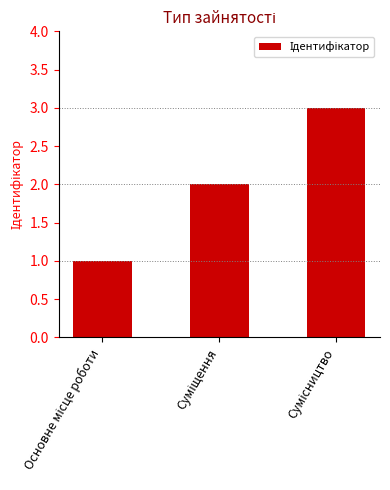

What is the value of the 1st bar from the left?

1